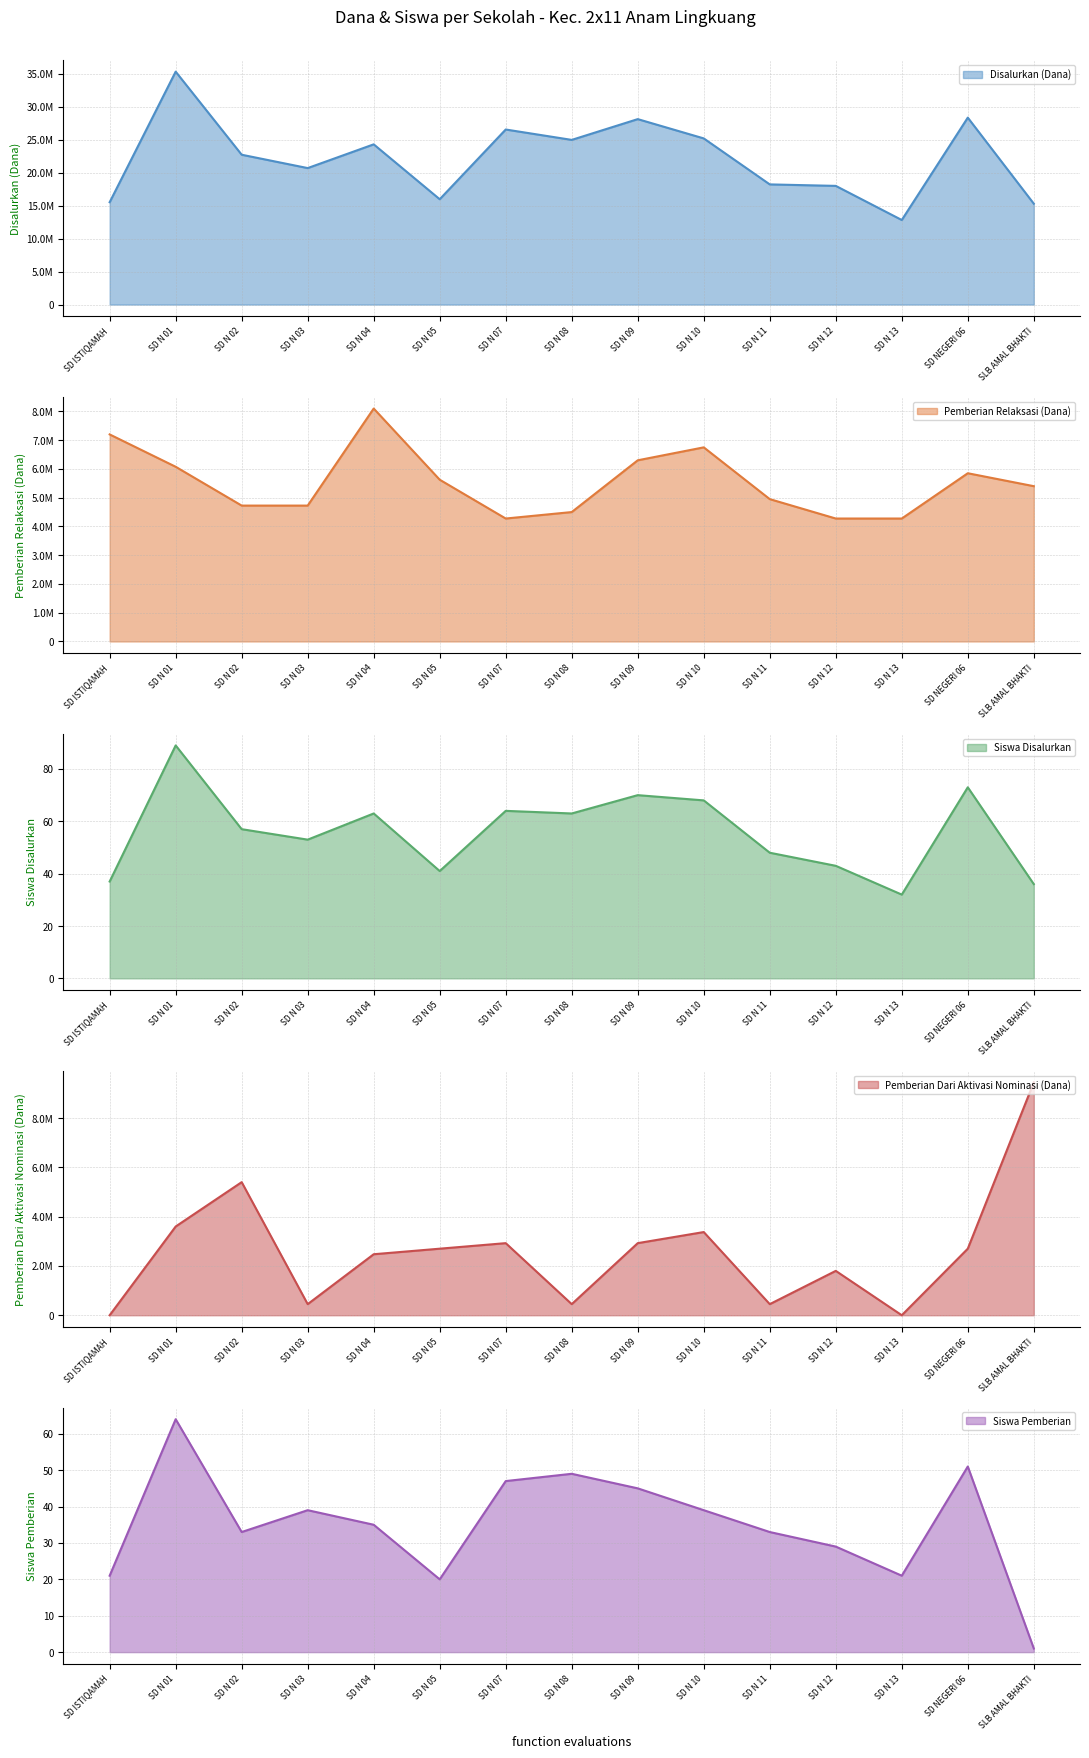

The Pemberian Relaksasi (Dana) series shows 5850000 at SD NEGERI 06. True or false?

True